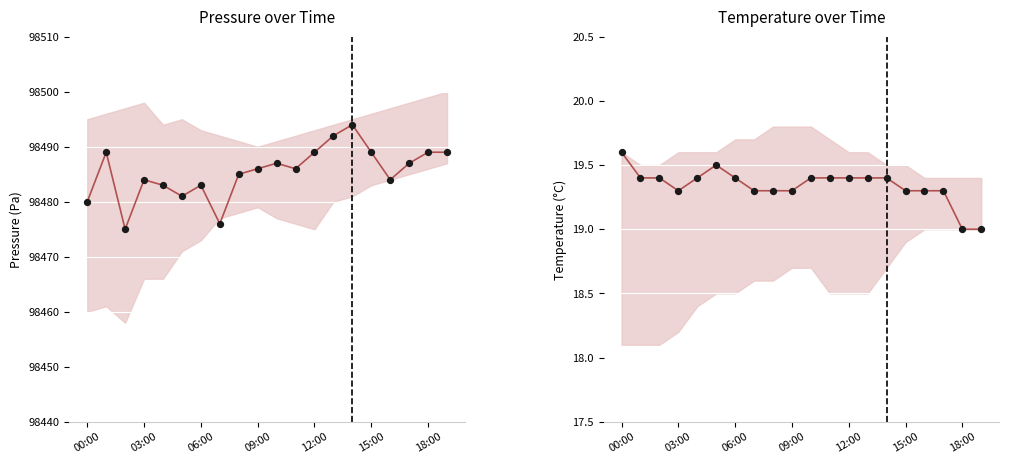

Which series has the widest spread of Y values?

pressure